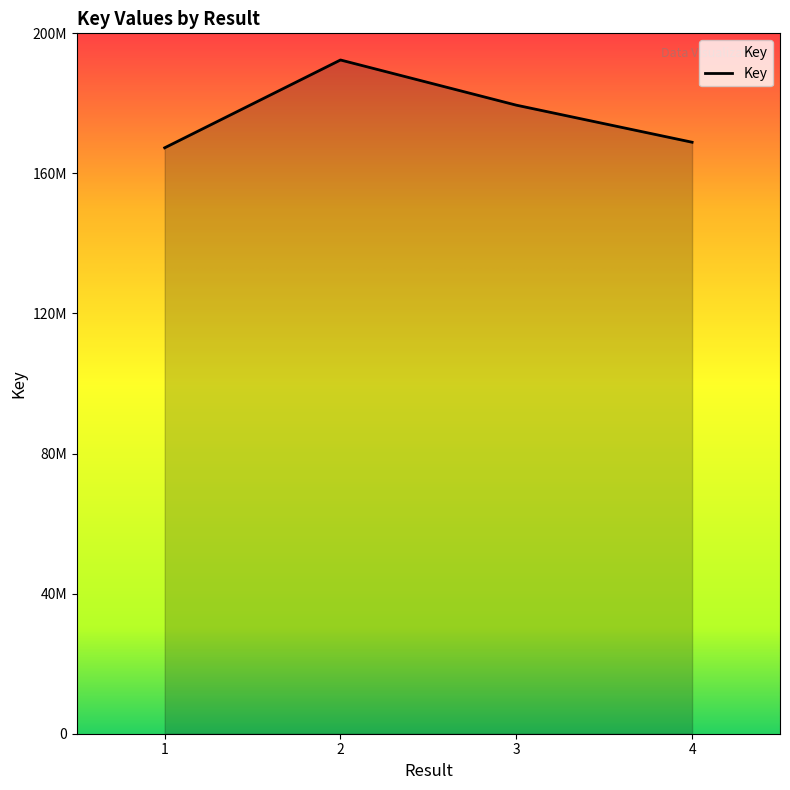

What is the value of the 4th point from the left?

168905613